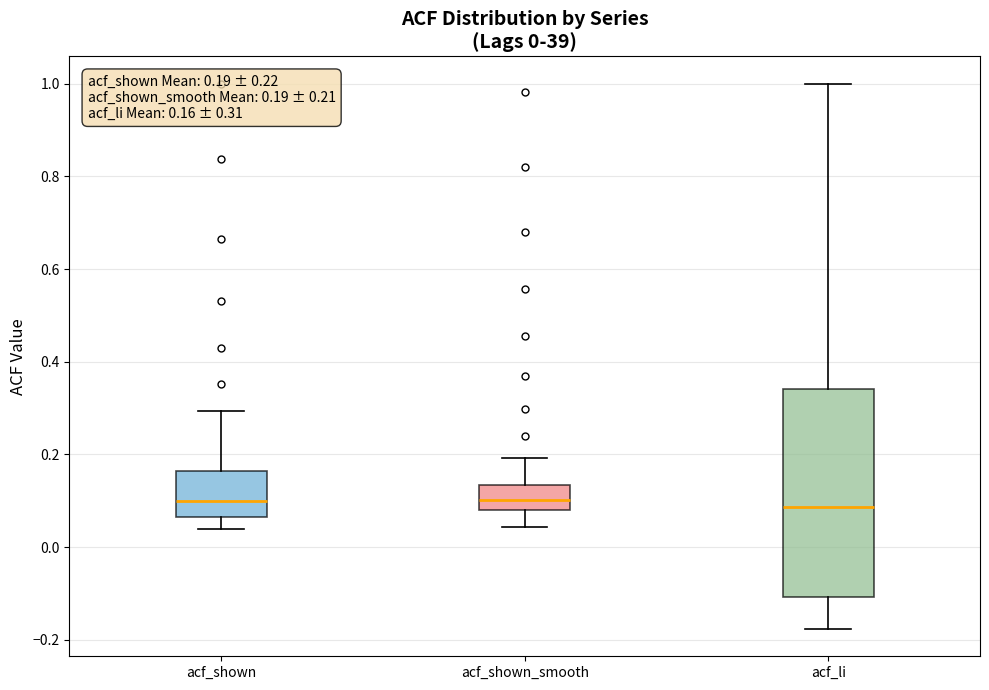

Comparing the boxes themselves (not the whiskers), which one is the tallest?

acf_li